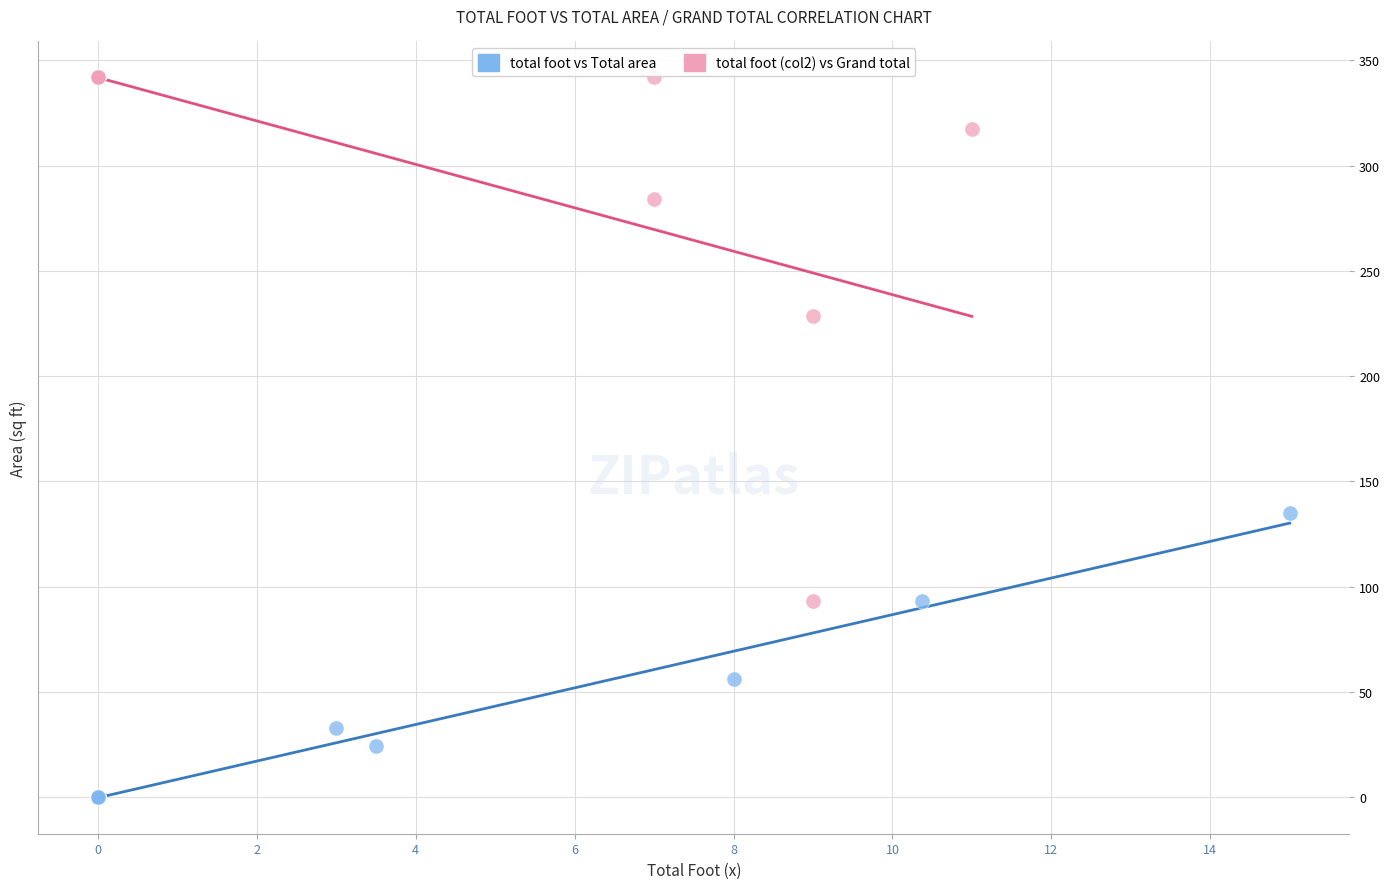

Which series contains the highest Y value?

total foot (col2) vs Grand total